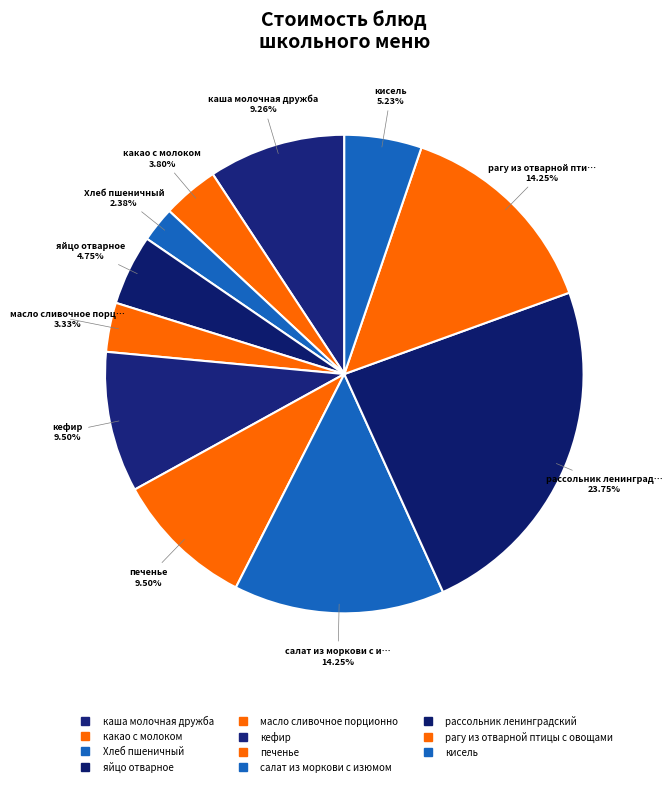

Count the number of slices in the pie.

11